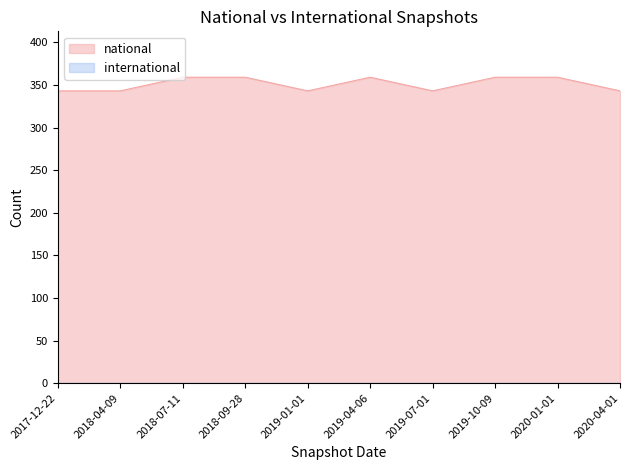

How many lines are shown in the chart?

2